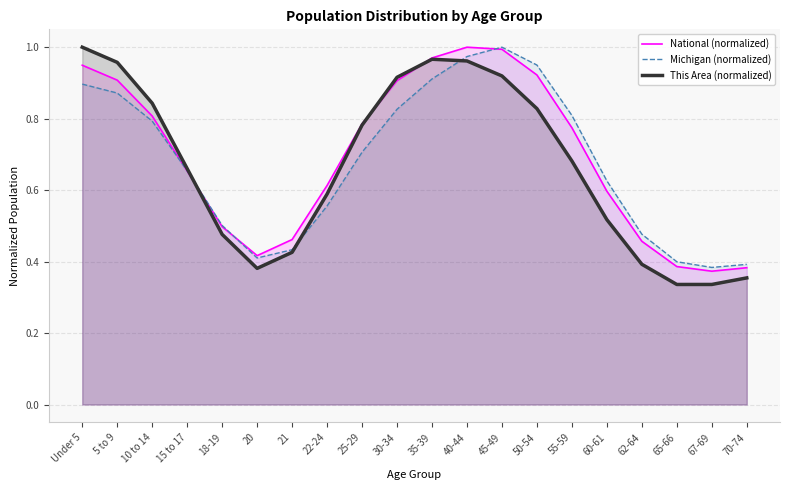

Reading left to right, extract all data points from this chart.

National (normalized): Under 5=0.9	5 to 9=0.9	10 to 14=0.8	15 to 17=0.7	18-19=0.5	20=0.4	21=0.5	22-24=0.6	25-29=0.8	30-34=0.9	35-39=1.0	40-44=1.0	45-49=1.0	50-54=0.9	55-59=0.8	60-61=0.6	62-64=0.5	65-66=0.4	67-69=0.4	70-74=0.4
Michigan (normalized): Under 5=0.9	5 to 9=0.9	10 to 14=0.8	15 to 17=0.7	18-19=0.5	20=0.4	21=0.4	22-24=0.6	25-29=0.7	30-34=0.8	35-39=0.9	40-44=1.0	45-49=1.0	50-54=1.0	55-59=0.8	60-61=0.6	62-64=0.5	65-66=0.4	67-69=0.4	70-74=0.4
This Area (normalized): Under 5=1.0	5 to 9=1.0	10 to 14=0.8	15 to 17=0.7	18-19=0.5	20=0.4	21=0.4	22-24=0.6	25-29=0.8	30-34=0.9	35-39=1.0	40-44=1.0	45-49=0.9	50-54=0.8	55-59=0.7	60-61=0.5	62-64=0.4	65-66=0.3	67-69=0.3	70-74=0.4